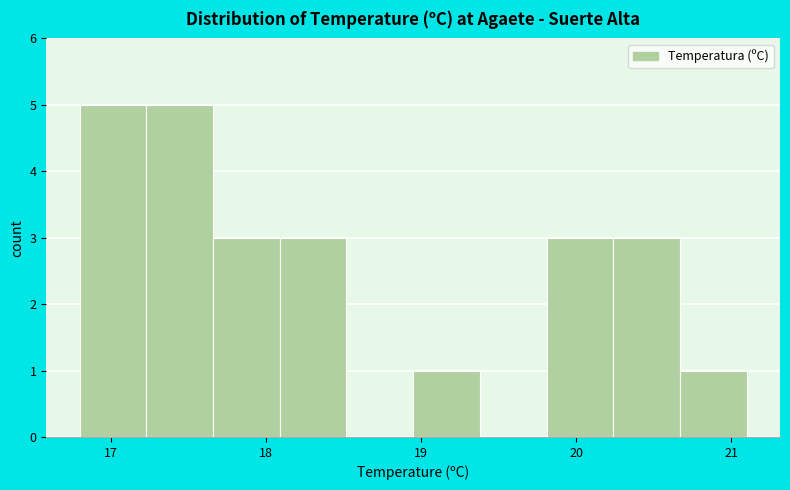

What is the height of the bar covering 18.95 to 19.38 on the x-axis? Neither the bar edges nor the heights are printed on the chart, so give them approximately, as read against the axes.

1